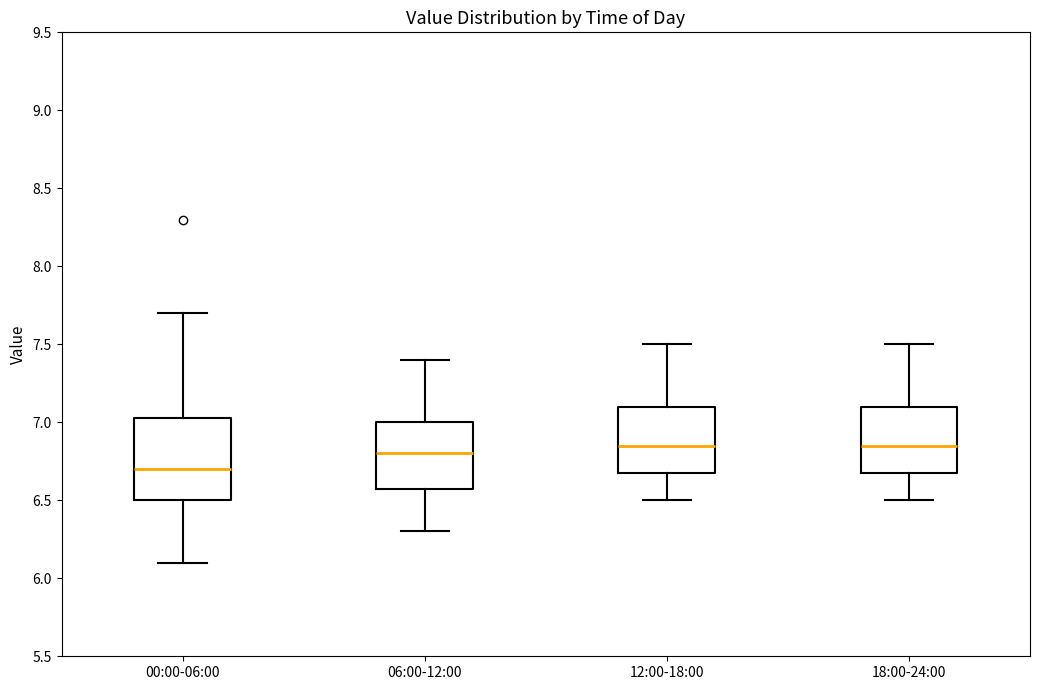

Reading left to right, transcribe this box plot: for each box, give where its median line is, the range the box spans, and where its two whiskers end, as read against the y-axis. The values are not printed on the chart, so give them approximately, as read against the axis.

00:00-06:00: median 6.70, box 6.50 to 7.05, whiskers 6.10 to 7.70
06:00-12:00: median 6.80, box 6.60 to 7.00, whiskers 6.30 to 7.40
12:00-18:00: median 6.85, box 6.70 to 7.10, whiskers 6.50 to 7.50
18:00-24:00: median 6.85, box 6.70 to 7.10, whiskers 6.50 to 7.50